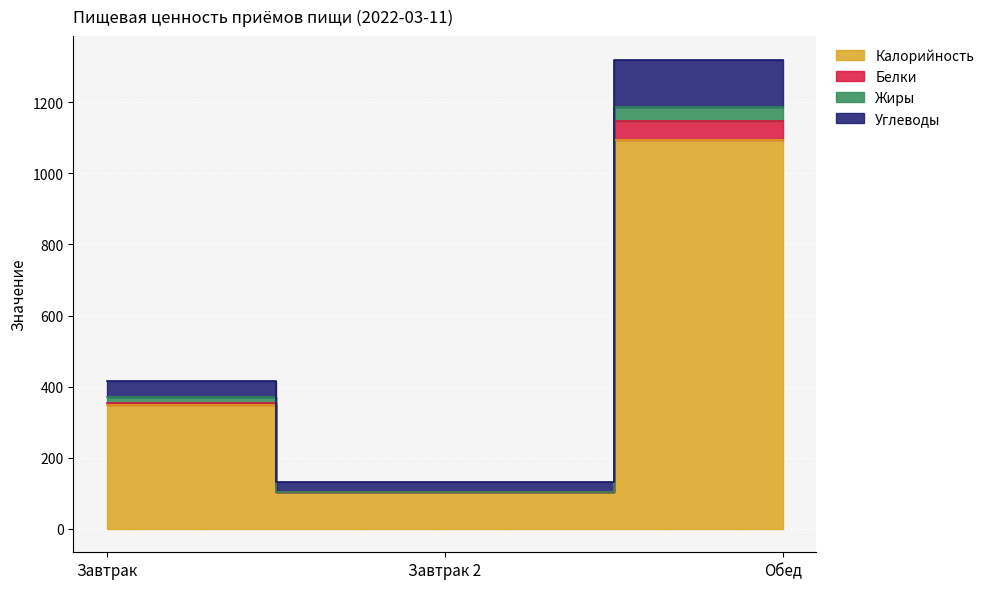

Where does the Белки series first go above 415?

Обед